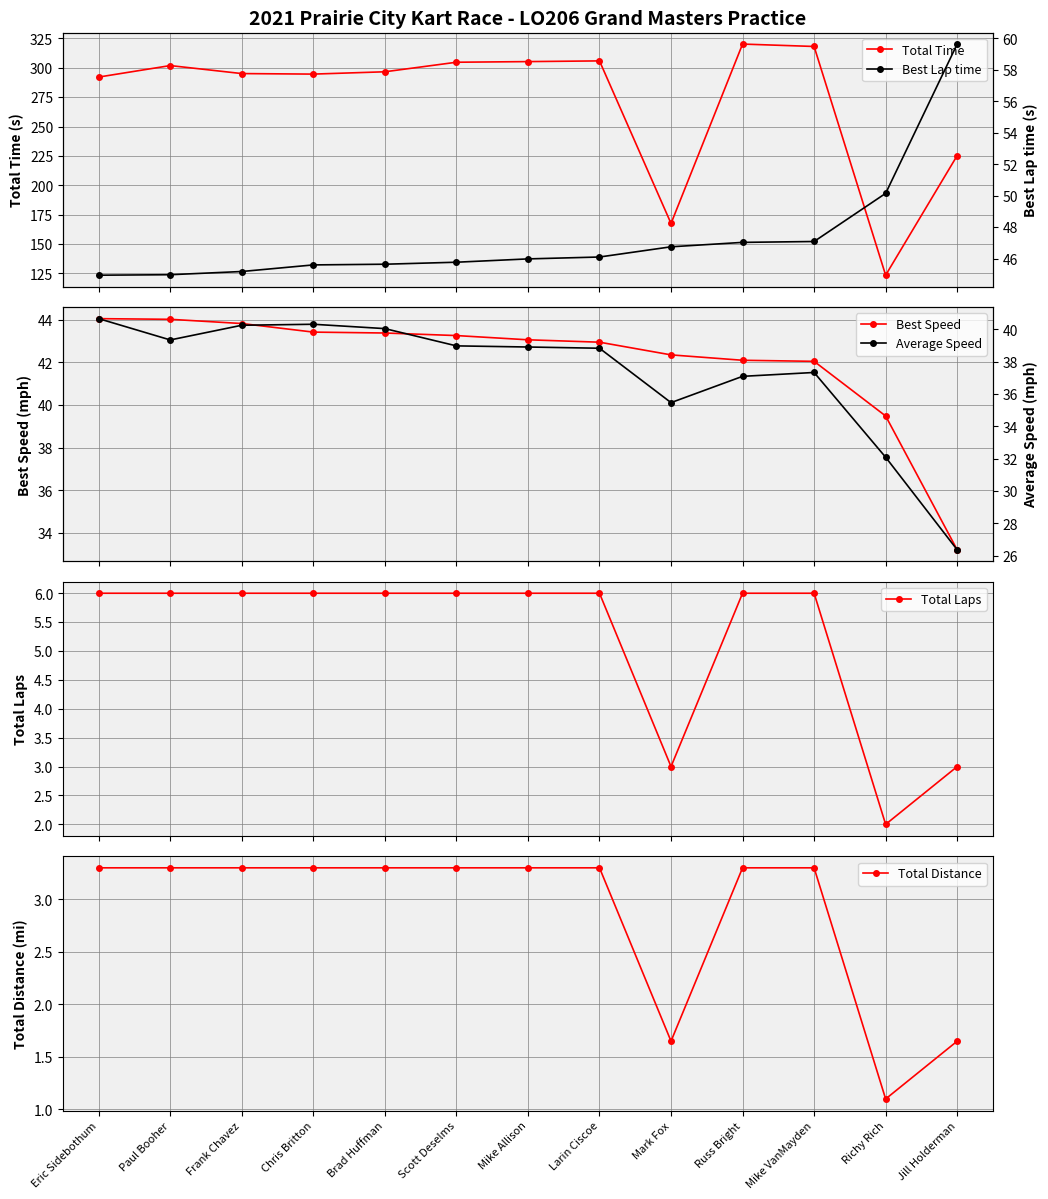

Reading left to right, transcribe all the data shown in this chart.

Total Time: Eric Sidebothum=292.1	Paul Booher=301.9	Frank Chavez=295.1	Chris Britton=294.7	Brad Huffman=296.6	Scott Deselms=304.8	Mike Allison=305.3	Larin Ciscoe=305.9	Mark Fox=167.5	Russ Bright=320.2	Mike VanMayden=318.2	Richy Rich=123.4	Jill Holderman=225.3
Best Lap time: Eric Sidebothum=44.9	Paul Booher=45.0	Frank Chavez=45.2	Chris Britton=45.6	Brad Huffman=45.6	Scott Deselms=45.8	Mike Allison=46.0	Larin Ciscoe=46.1	Mark Fox=46.7	Russ Bright=47.0	Mike VanMayden=47.1	Richy Rich=50.1	Jill Holderman=59.6
Best Speed: Eric Sidebothum=44.1	Paul Booher=44.0	Frank Chavez=43.8	Chris Britton=43.4	Brad Huffman=43.4	Scott Deselms=43.3	Mike Allison=43.1	Larin Ciscoe=43.0	Mark Fox=42.4	Russ Bright=42.1	Mike VanMayden=42.1	Richy Rich=39.5	Jill Holderman=33.2
Average Speed: Eric Sidebothum=40.7	Paul Booher=39.3	Frank Chavez=40.3	Chris Britton=40.3	Brad Huffman=40.0	Scott Deselms=39.0	Mike Allison=38.9	Larin Ciscoe=38.8	Mark Fox=35.5	Russ Bright=37.1	Mike VanMayden=37.3	Richy Rich=32.1	Jill Holderman=26.4
Total Laps: Eric Sidebothum=6.0	Paul Booher=6.0	Frank Chavez=6.0	Chris Britton=6.0	Brad Huffman=6.0	Scott Deselms=6.0	Mike Allison=6.0	Larin Ciscoe=6.0	Mark Fox=3.0	Russ Bright=6.0	Mike VanMayden=6.0	Richy Rich=2.0	Jill Holderman=3.0
Total Distance: Eric Sidebothum=3.3	Paul Booher=3.3	Frank Chavez=3.3	Chris Britton=3.3	Brad Huffman=3.3	Scott Deselms=3.3	Mike Allison=3.3	Larin Ciscoe=3.3	Mark Fox=1.6	Russ Bright=3.3	Mike VanMayden=3.3	Richy Rich=1.1	Jill Holderman=1.6